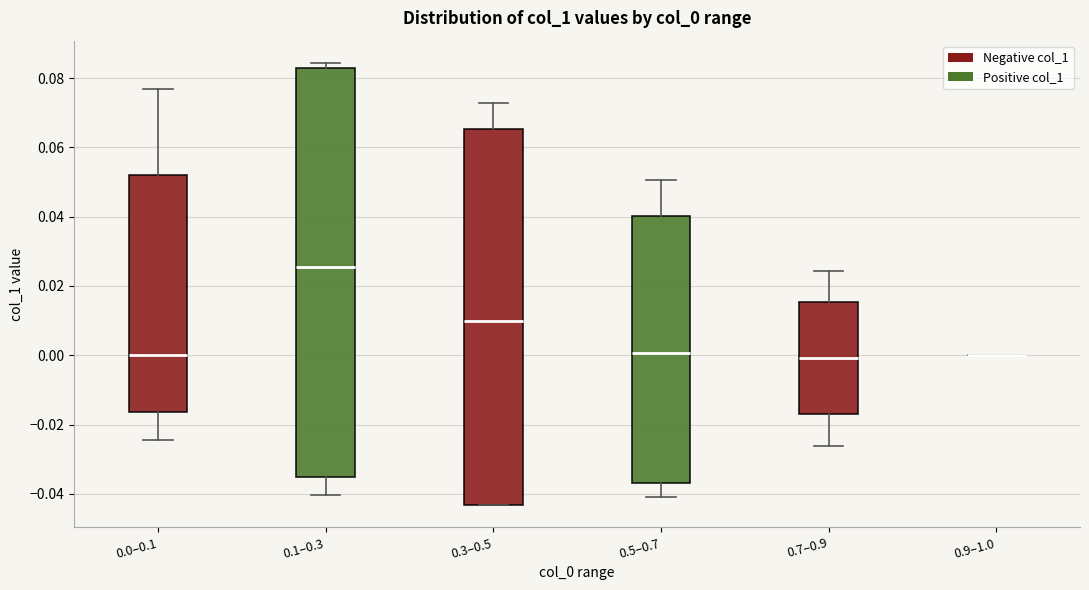

Reading left to right, transcribe this box plot: for each box, give where its median line is, the range the box spans, and where its two whiskers end, as read against the y-axis. The values are not printed on the chart, so give them approximately, as read against the axis.

0.0–0.1: median 0.000, box -0.016 to 0.052, whiskers -0.024 to 0.076
0.1–0.3: median 0.026, box -0.036 to 0.082, whiskers -0.040 to 0.084
0.3–0.5: median 0.010, box -0.044 to 0.066, whiskers -0.044 to 0.072
0.5–0.7: median 0.000, box -0.036 to 0.040, whiskers -0.040 to 0.050
0.7–0.9: median 0.000, box -0.018 to 0.016, whiskers -0.026 to 0.024
0.9–1.0: box collapsed to a line at 0.000, whiskers 0.000 to 0.000